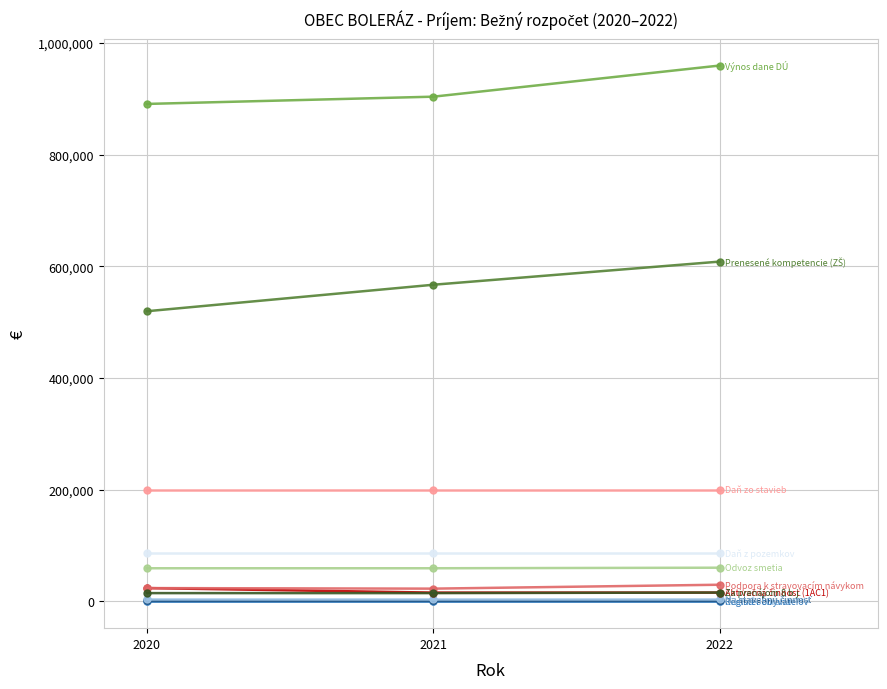

What is the maximum value shown in the chart?

959800